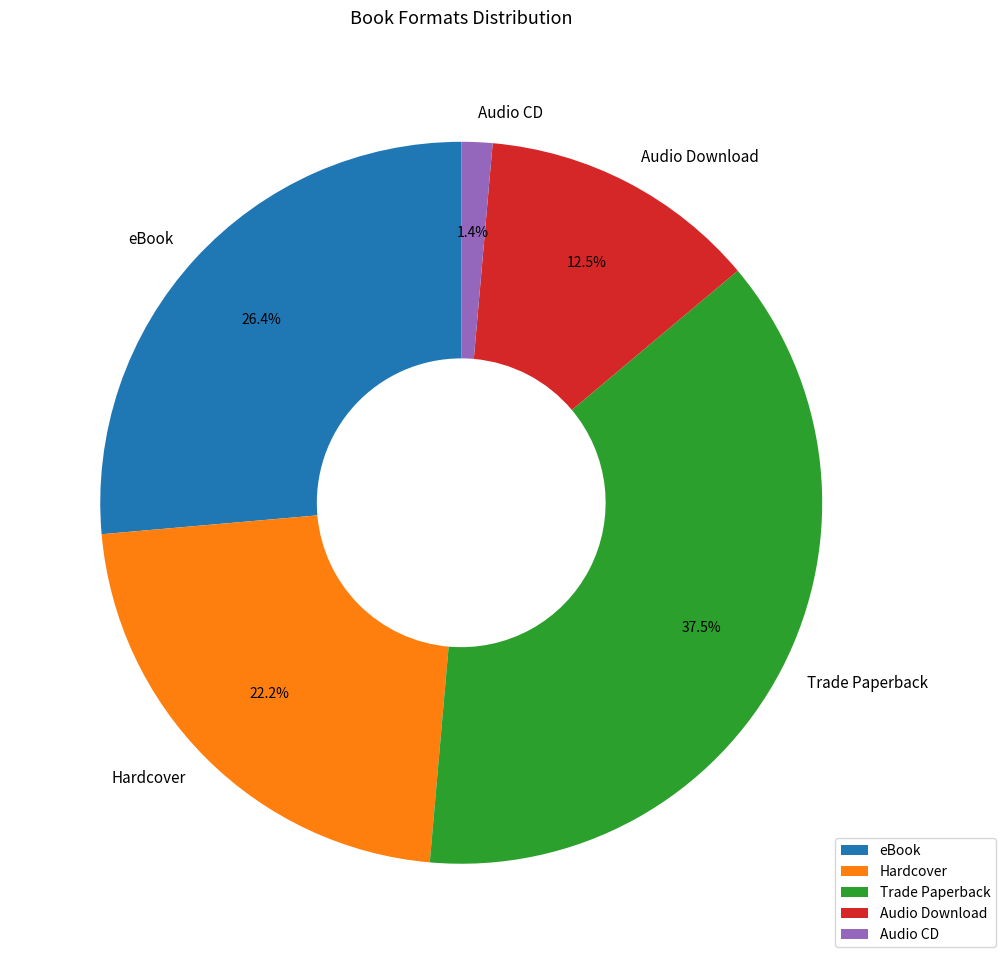

Which slice is the largest?

Trade Paperback